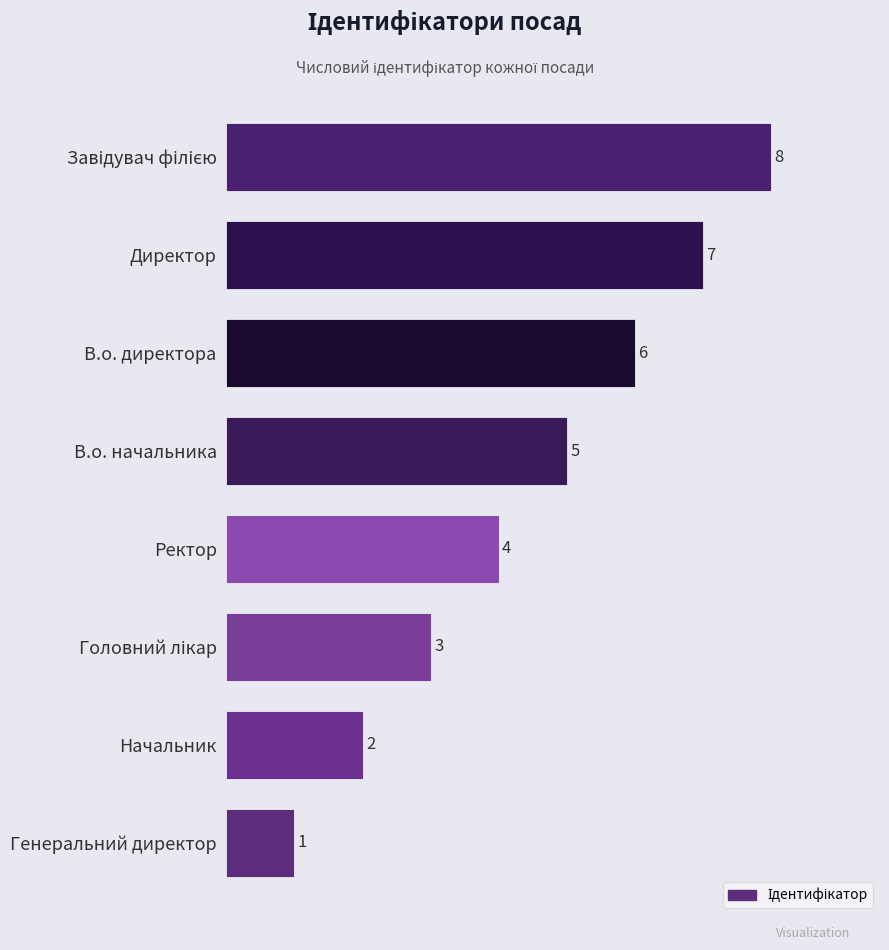

Count the values in the range 3 to 7.

5